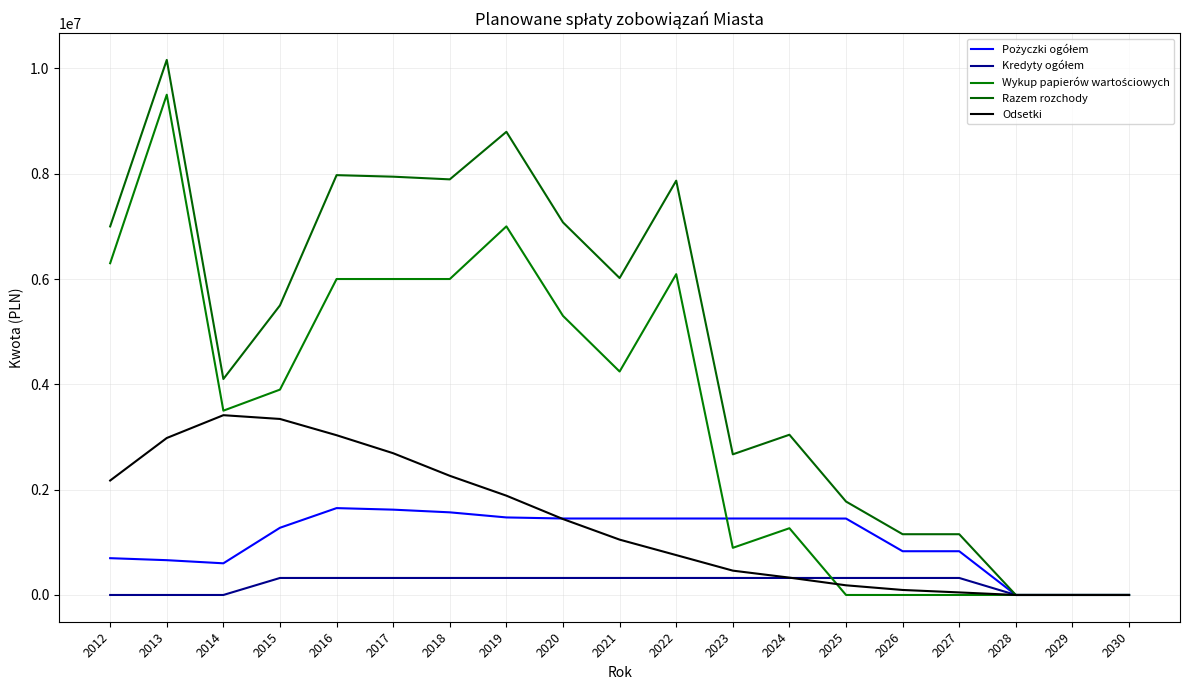

Which series changed the most between 2029 and 2030?

Pożyczki ogółem